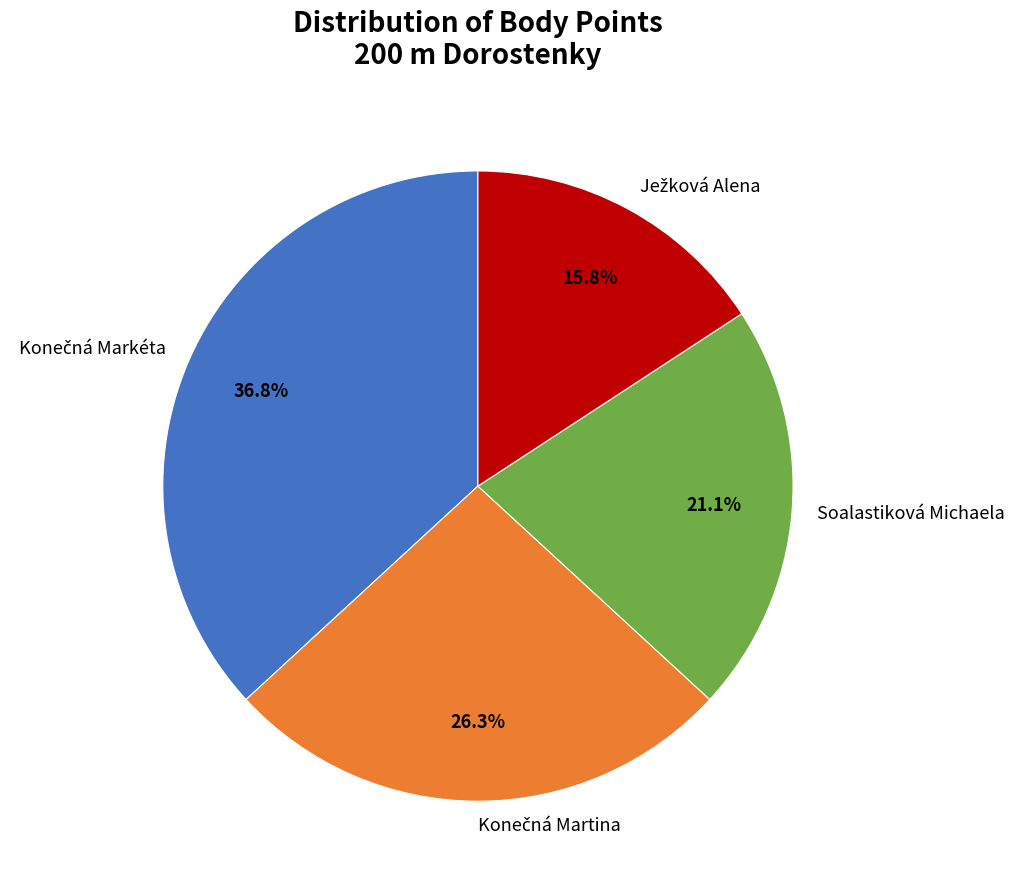

How many slices are in this pie chart?

4